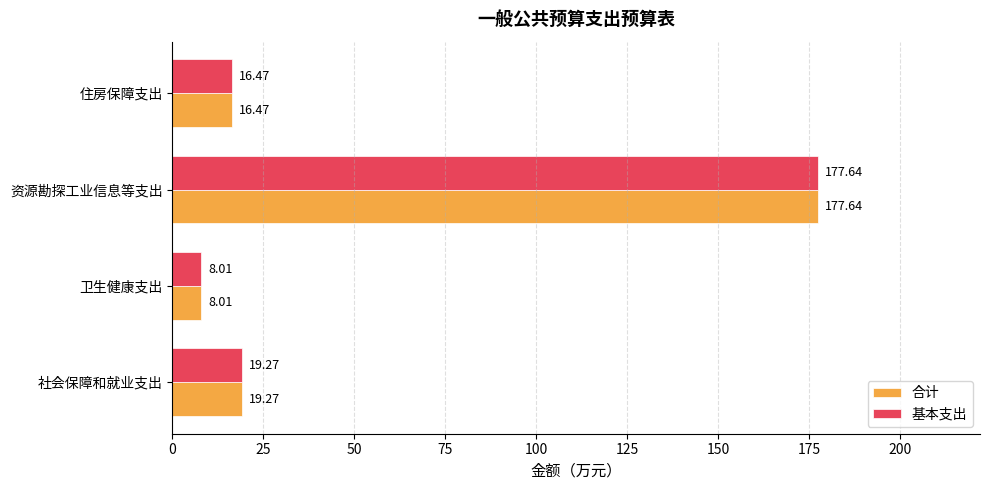

What is the difference between the second highest and minimum values in the 合计 series?

11.3